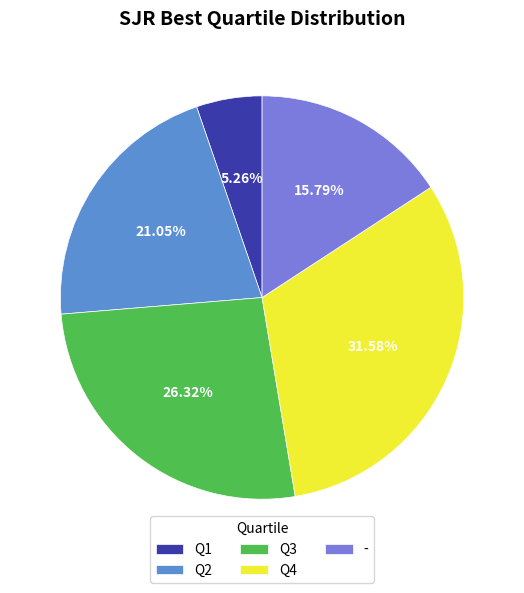

What is the change in value from Q2 to Q4?

+2